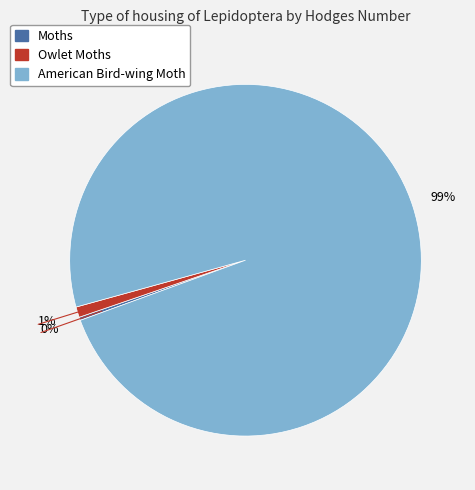

Which category has the biggest portion of the pie?

American Bird-wing Moth